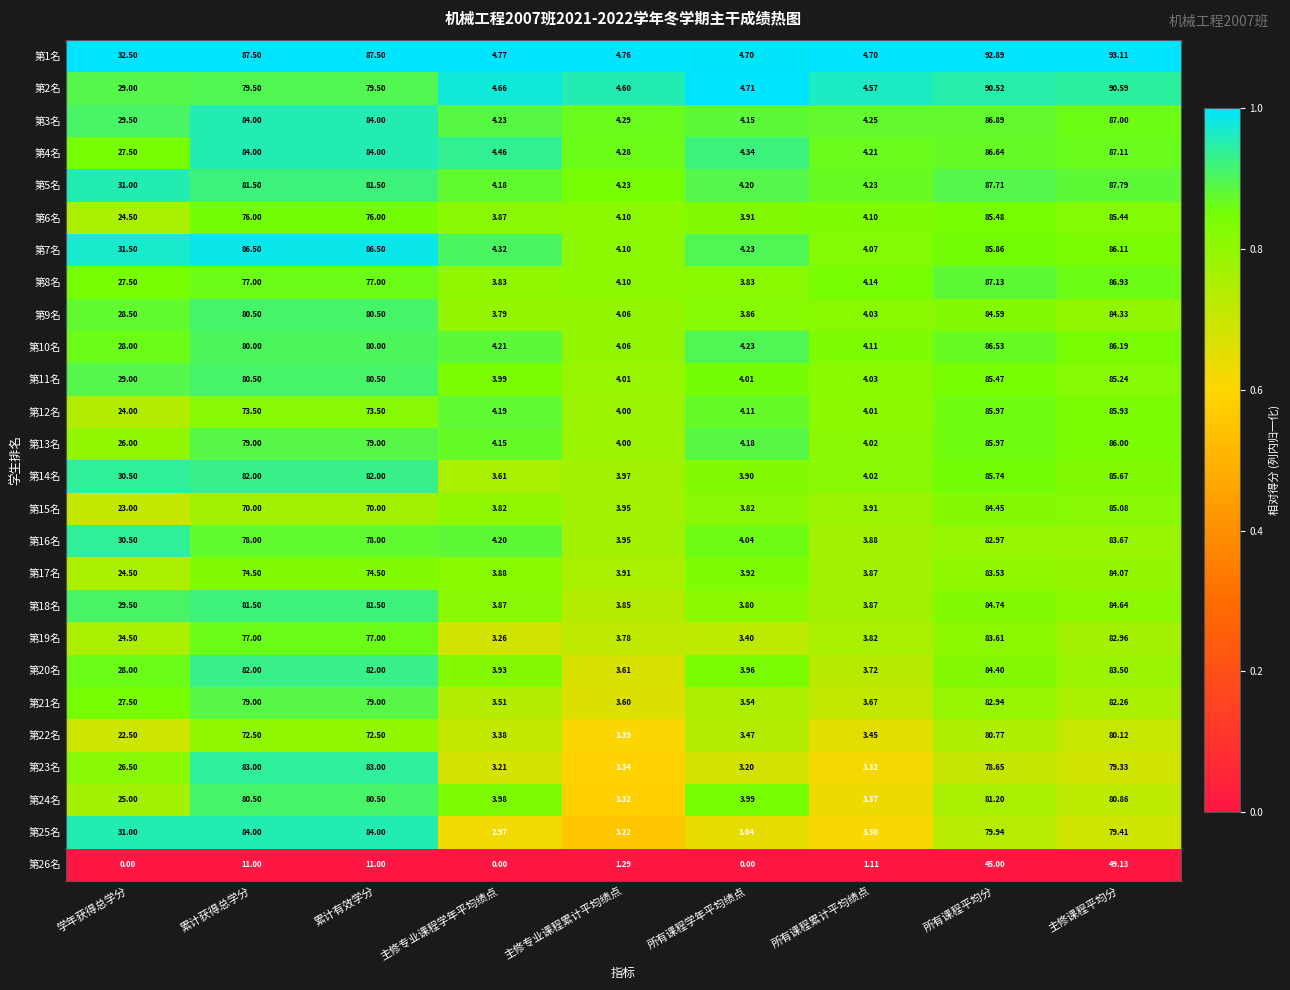

At which category is the sum across all series the highest?

主修课程平均分